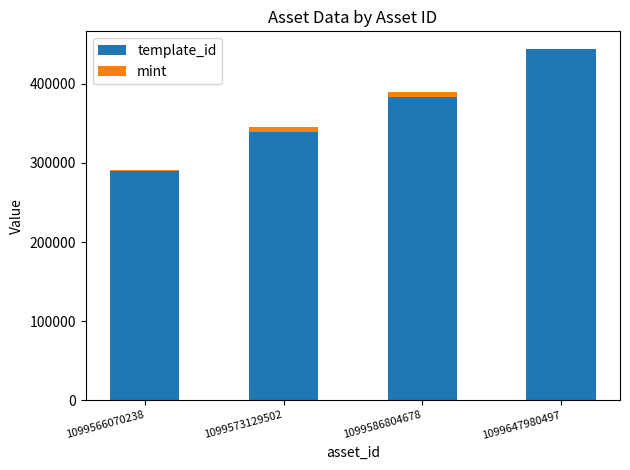

At which label is template_id closest to 366589?

1099586804678